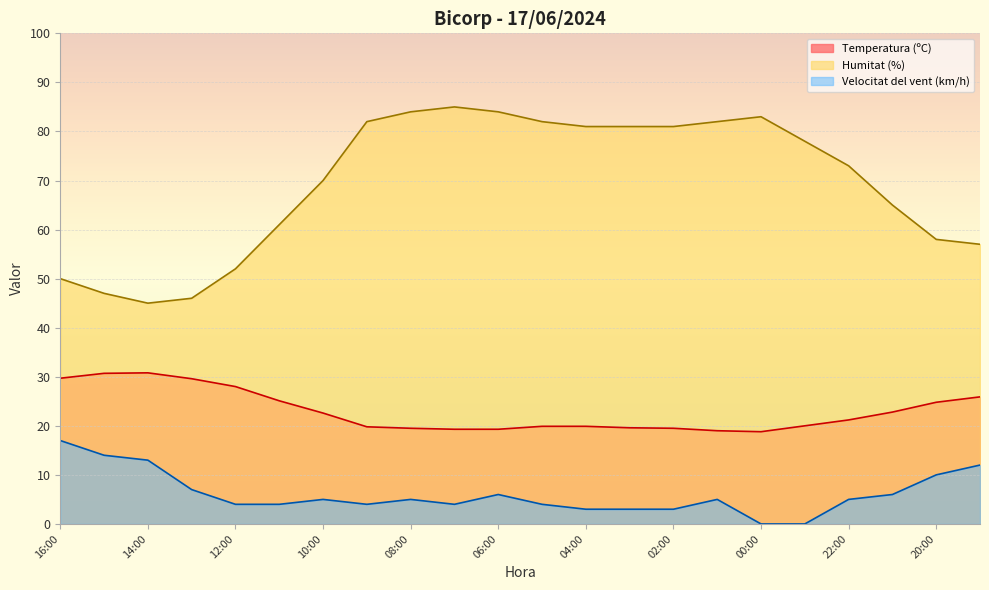

At which label does Temperatura (ºC) reach its minimum?

00:00